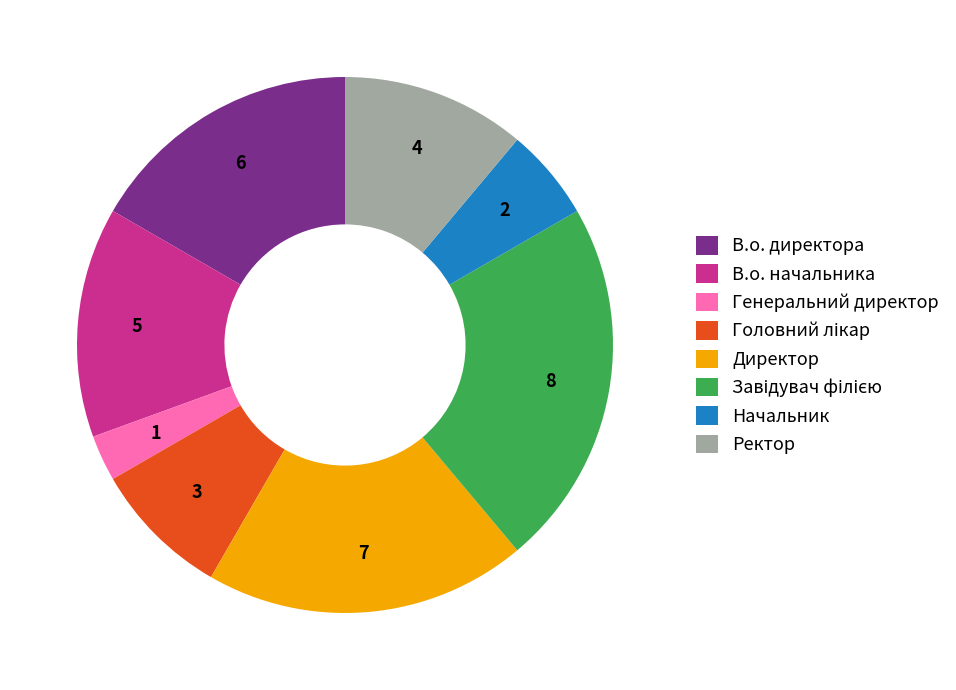

Is the sum of Директор and Ректор greater than half?

No